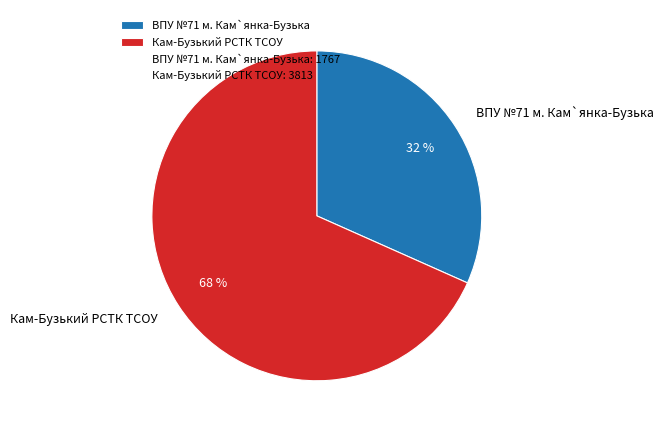

Is it true that Кам-Бузький РСТК ТСОУ is 68% of the pie?

True